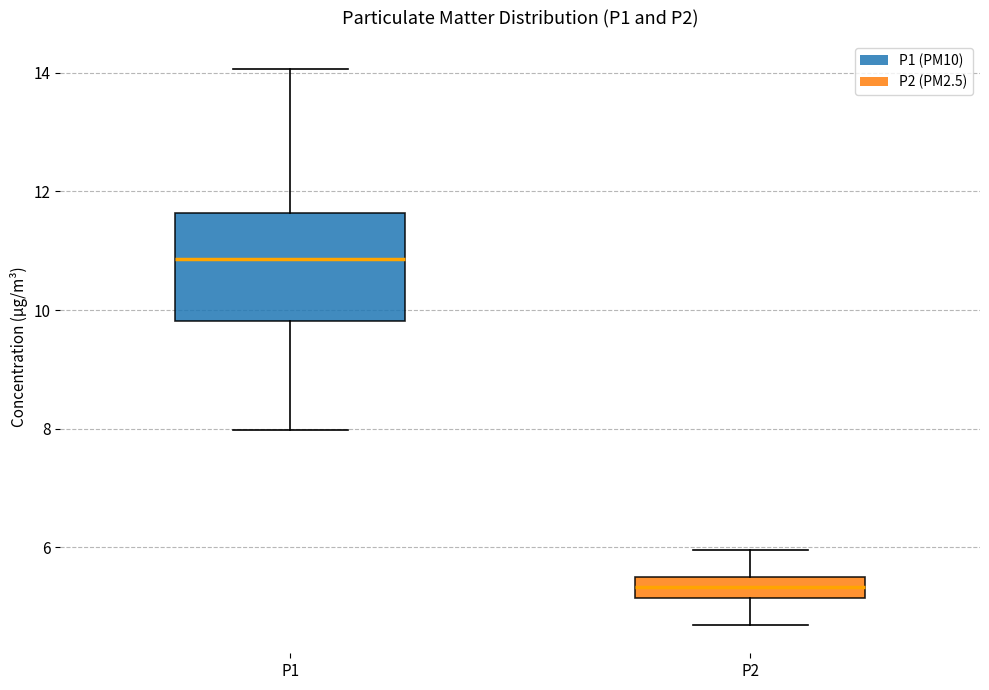

Which box has the lowest median line?

P2